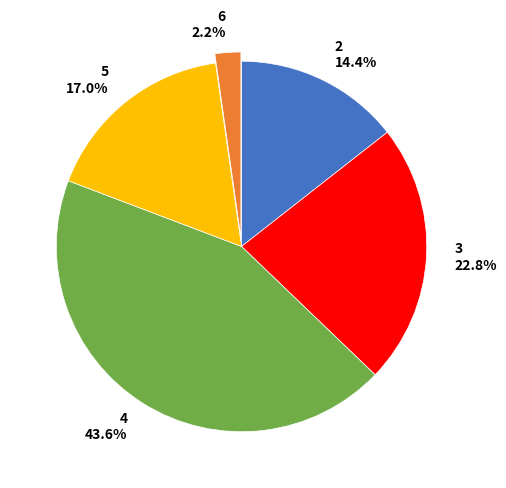

The 4 slice represents 44% of the pie. True or false?

True